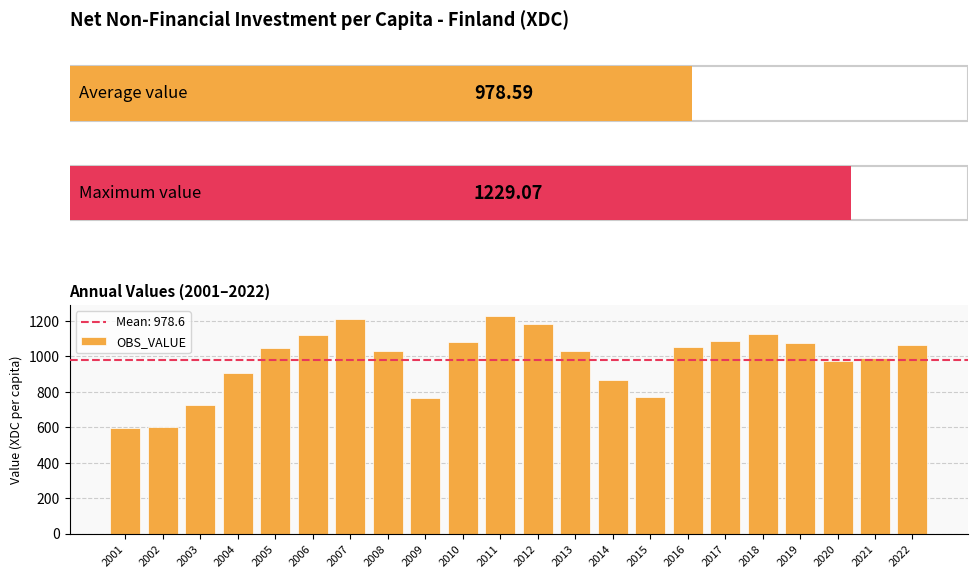

What is the ratio of the value at 2015 to the value at 2008?

0.8